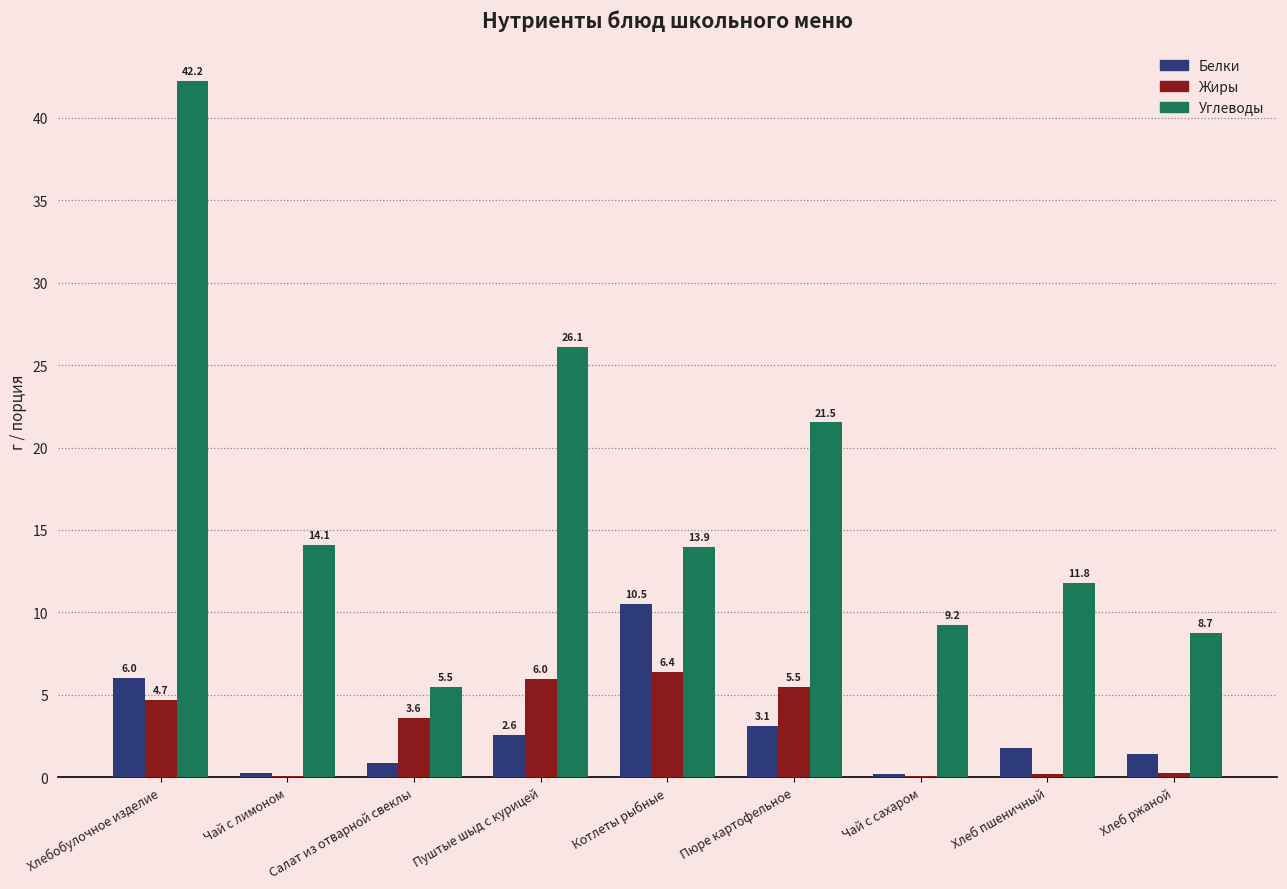

At which label does Жиры first exceed 3?

Хлебобулочное изделие